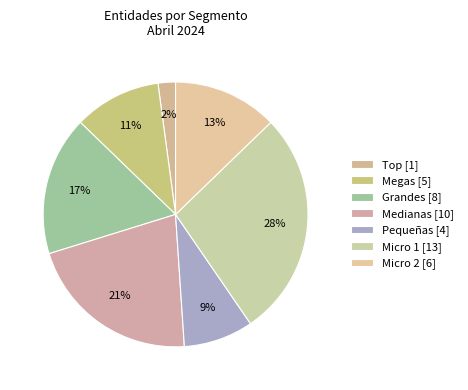

Count the number of slices in the pie.

7